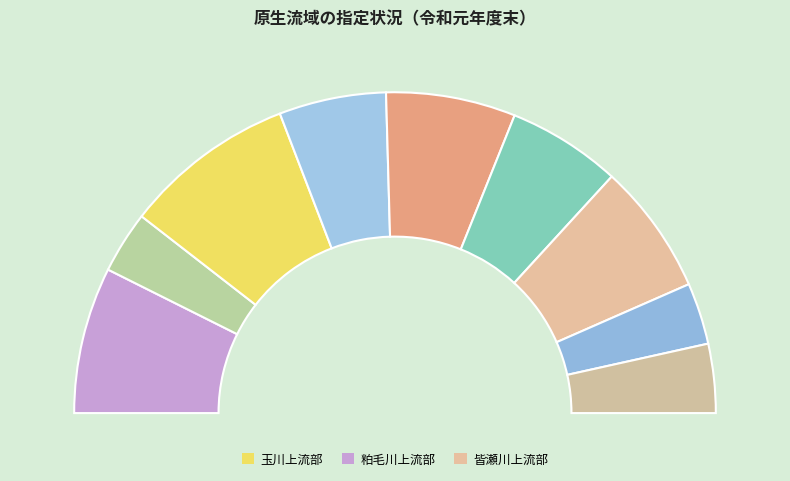

Rank the categories by value from lowest to highest.

春川上流部, 粒様沢上流部, 袖川沢, 生保内川上流部, 成瀬川上流部, 堀内沢上流部, 皆瀬川上流部, 粕毛川上流部, 玉川上流部